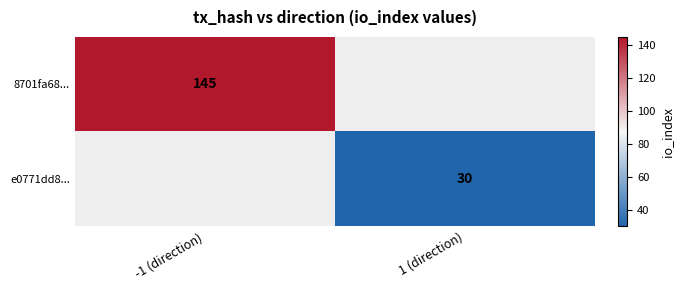

Is it true that e0771dd8... equals 30 at 1 (direction)?

True